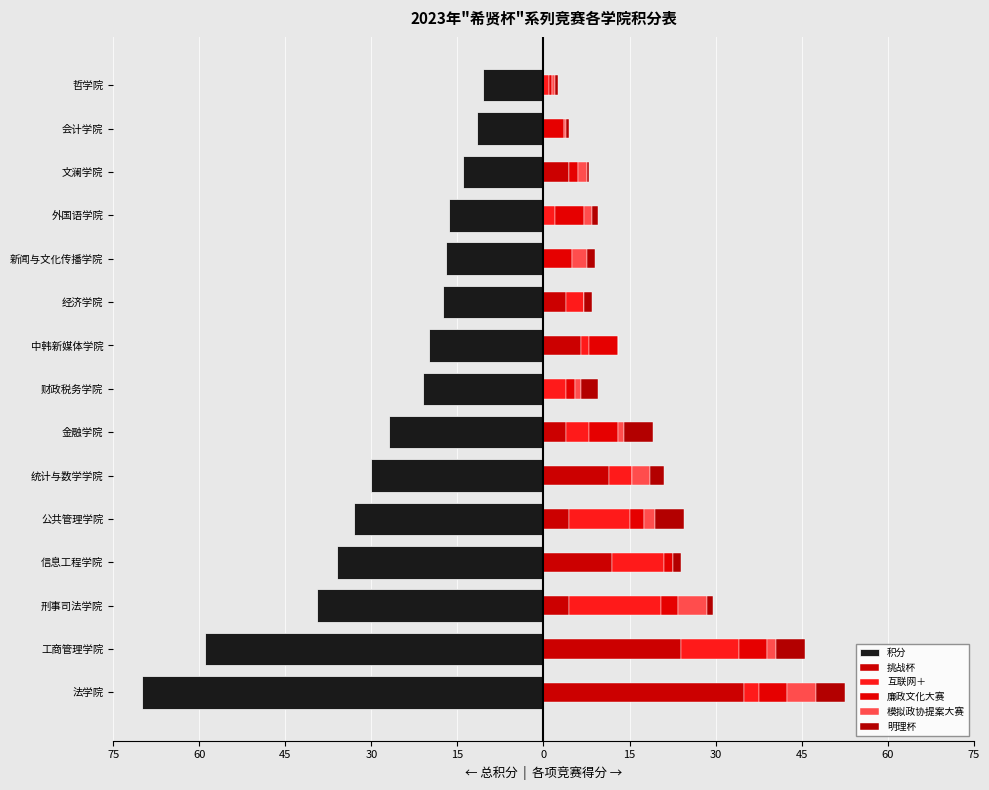

How many data points in 积分 are above -21?

7